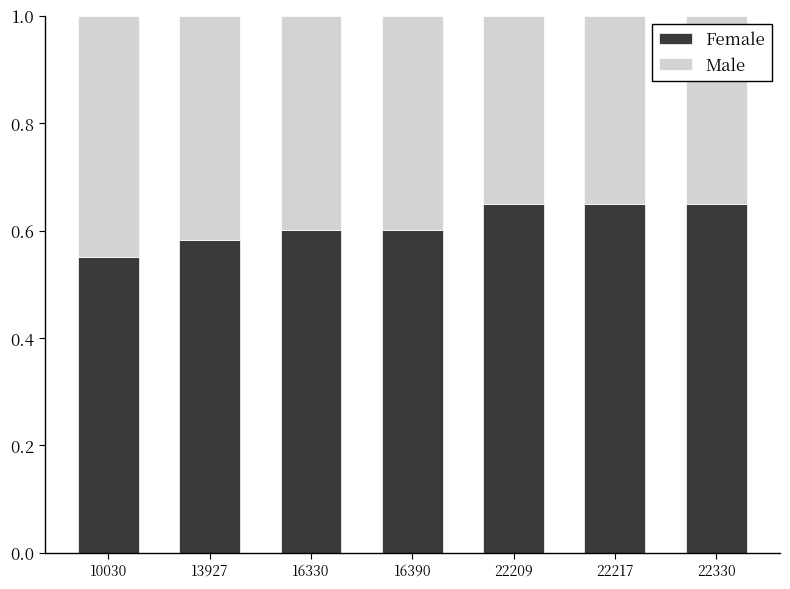

How many Female values are between 0 and 1?

7